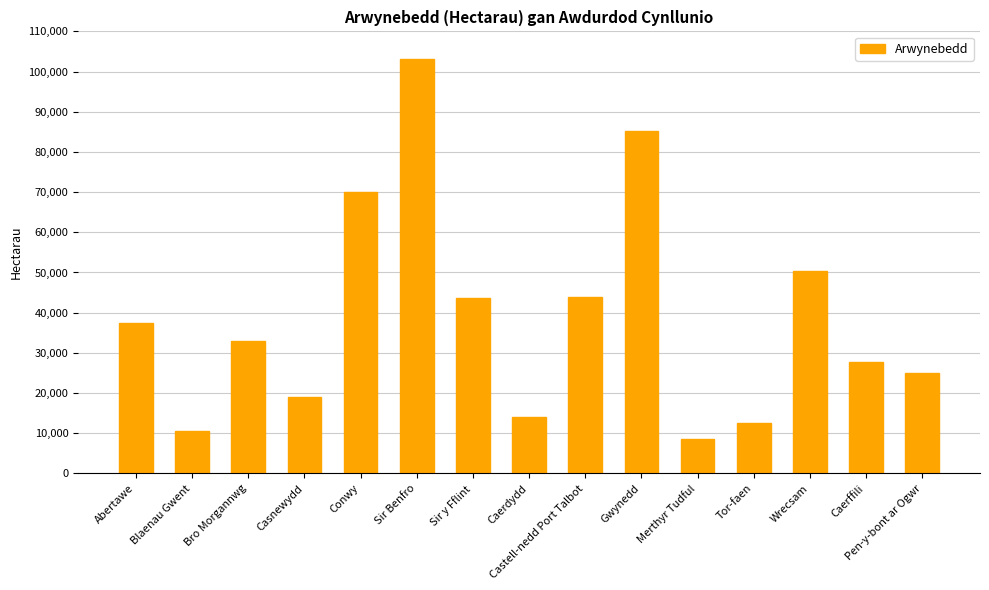

At which label is the value closest to 55928?

Wrecsam